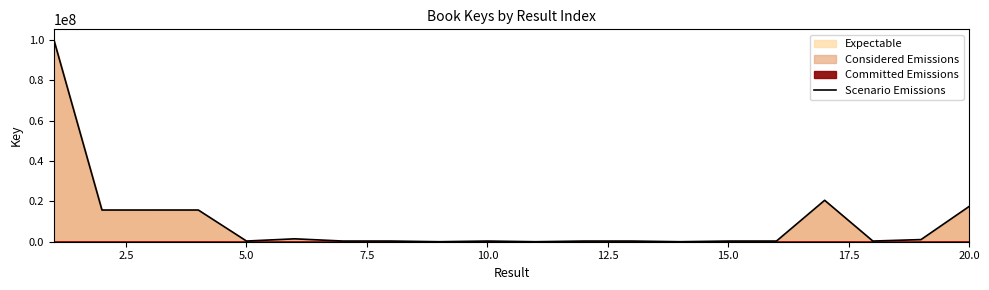

How many points are higher than both their immediate neighbors (excluding endpoints)?

5